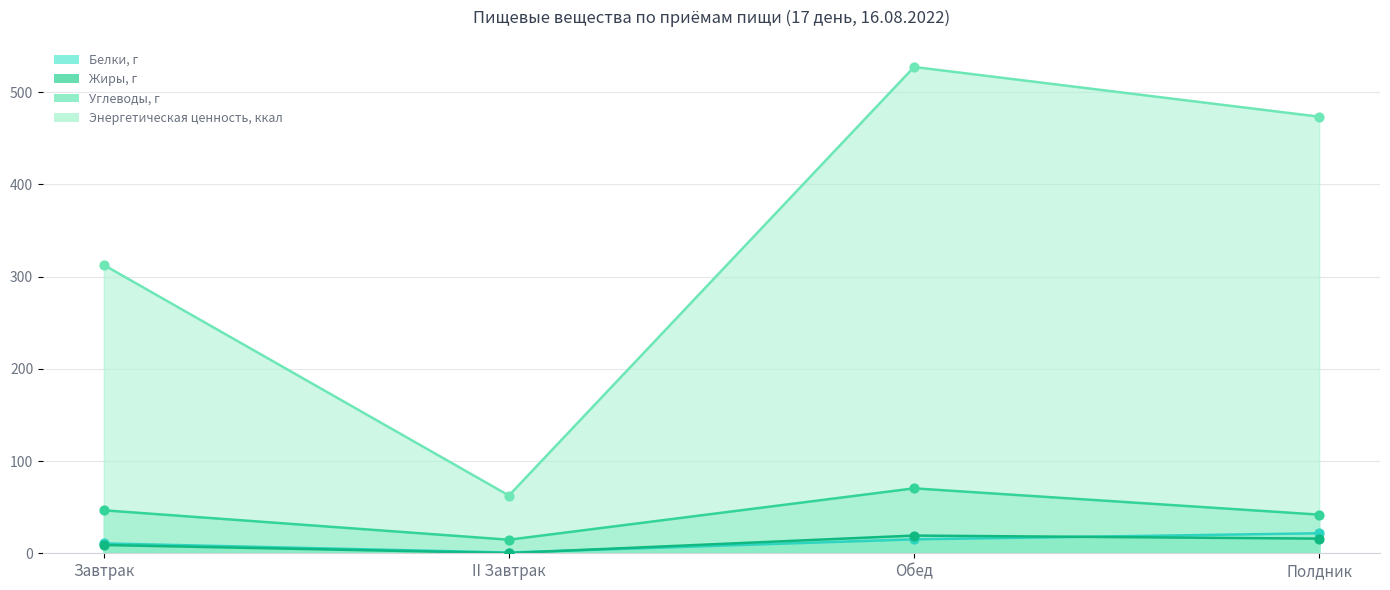

At which category is the sum across all series the highest?

Обед